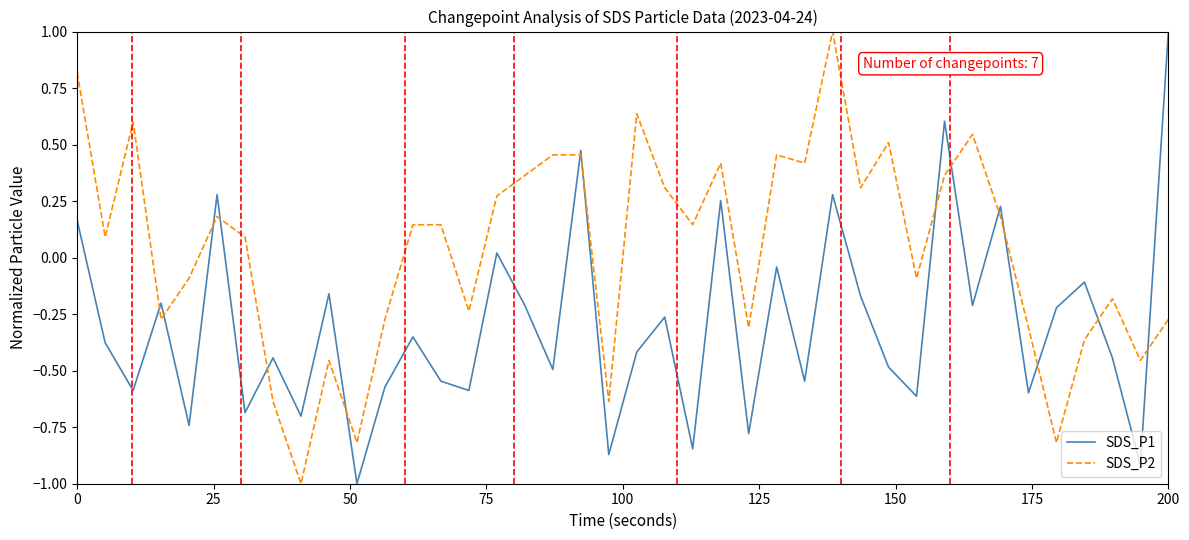

What is the minimum value shown in the chart?

-1.0